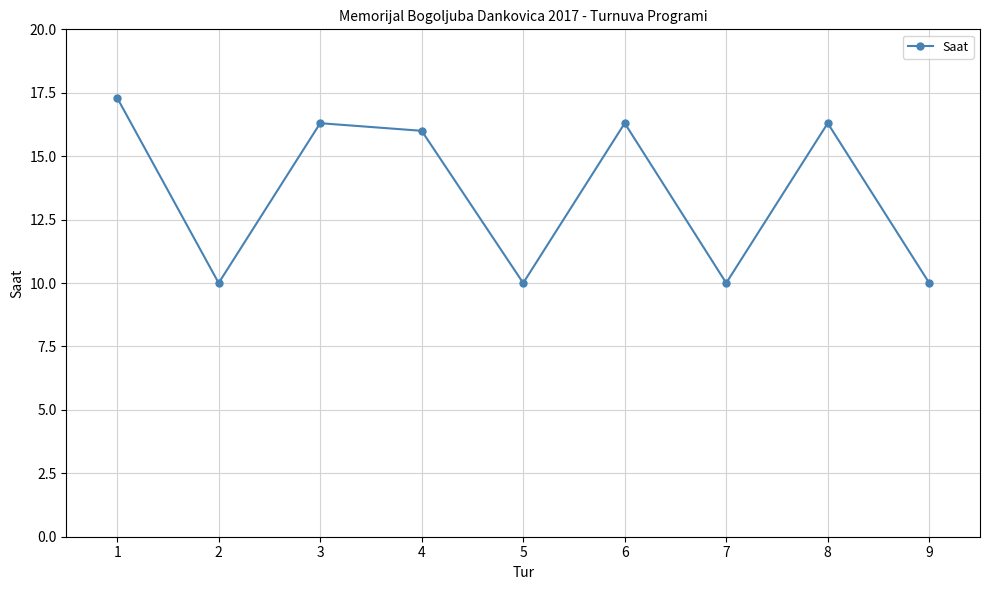

Reading left to right, list all the values displayed in this chart.

1=17.3	2=10.0	3=16.3	4=16.0	5=10.0	6=16.3	7=10.0	8=16.3	9=10.0